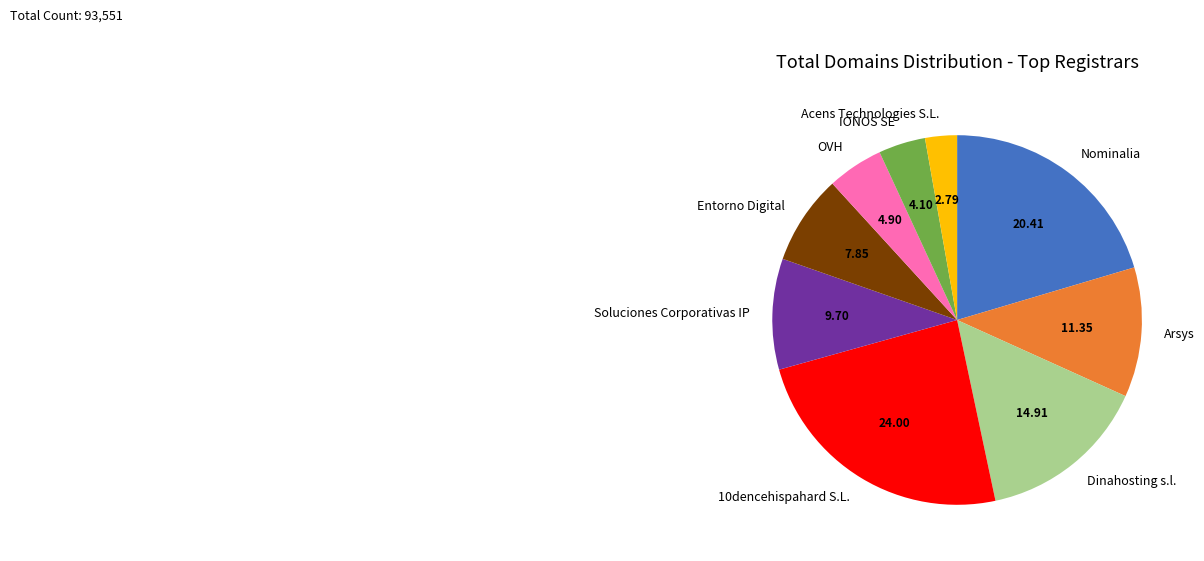

Do Arsys and Acens Technologies S.L. together represent more than half of the pie?

No